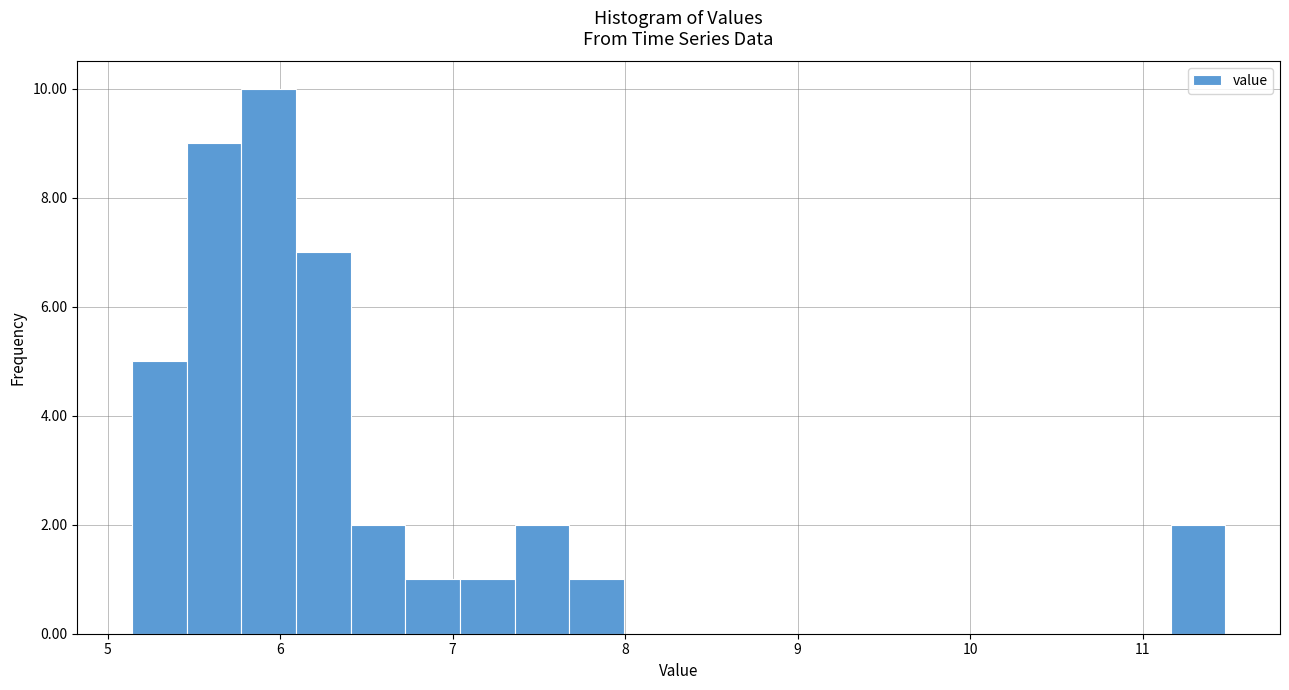

Read against the x-axis, roughly where is the centre of the tallest bar?

5.9